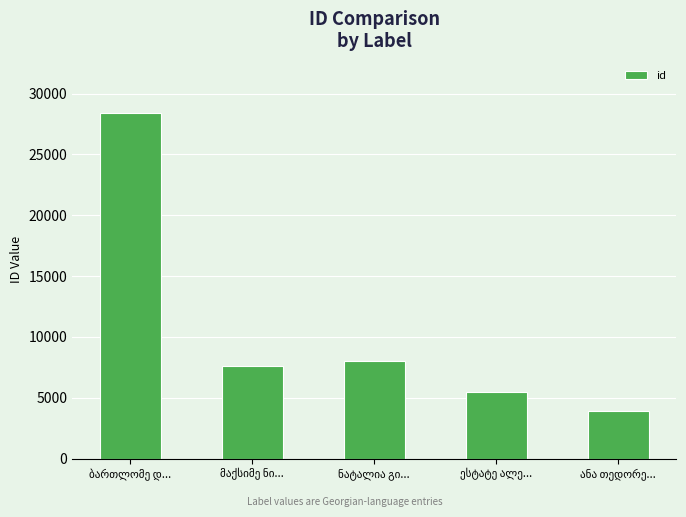

What is the greatest value displayed?

28420